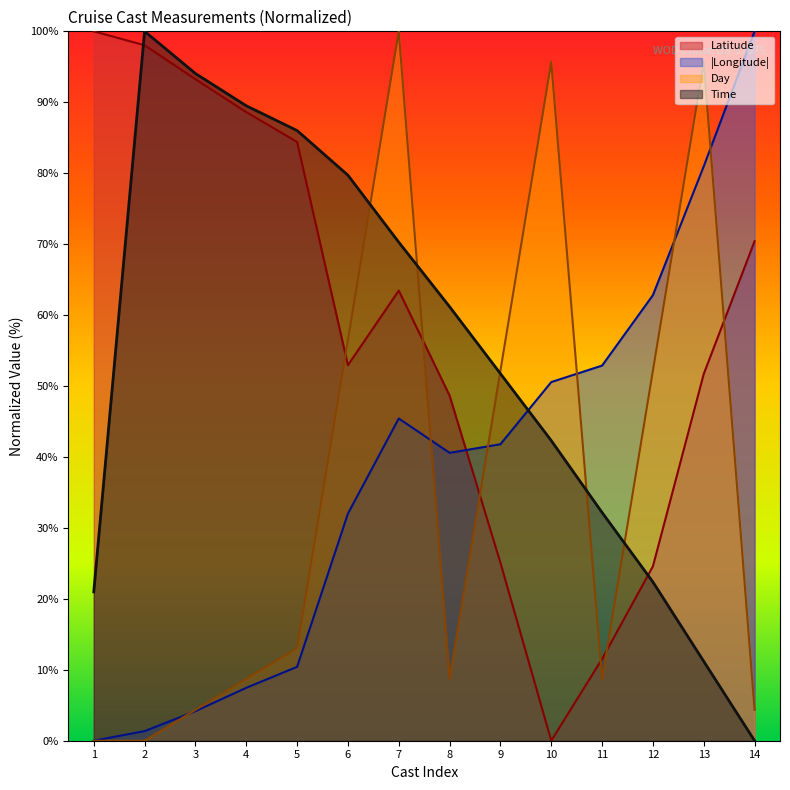

What is the maximum value shown in the chart?

100.0